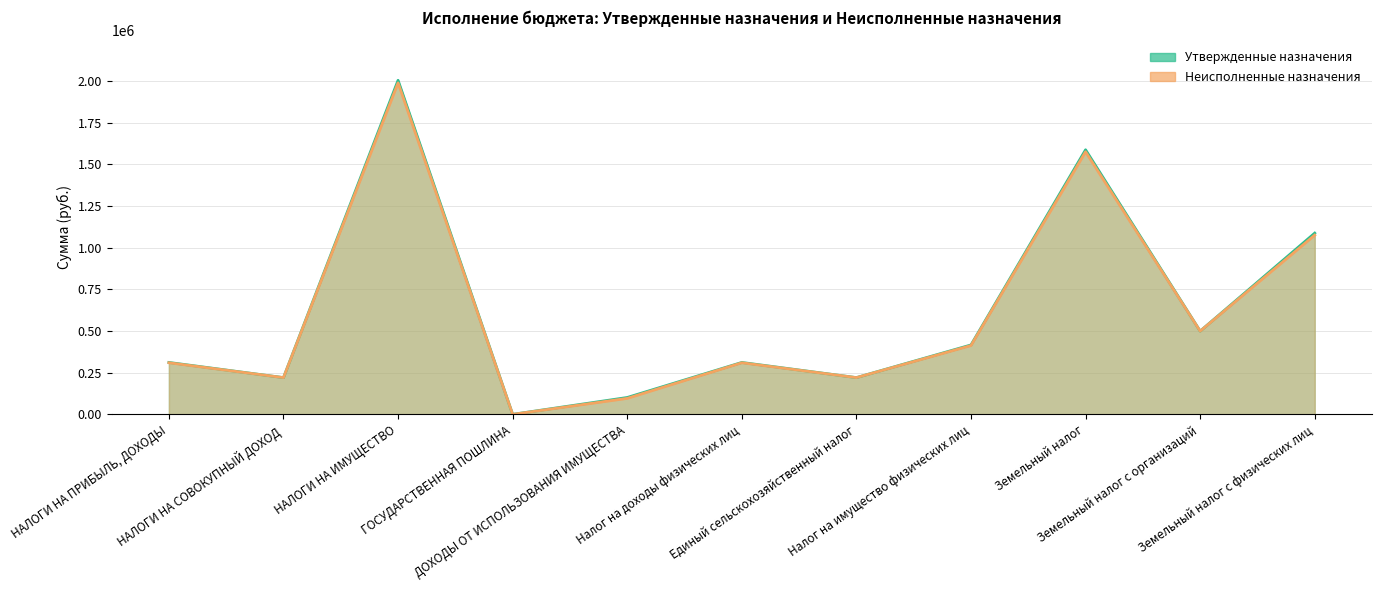

Does the chart have visible grid lines?

Yes